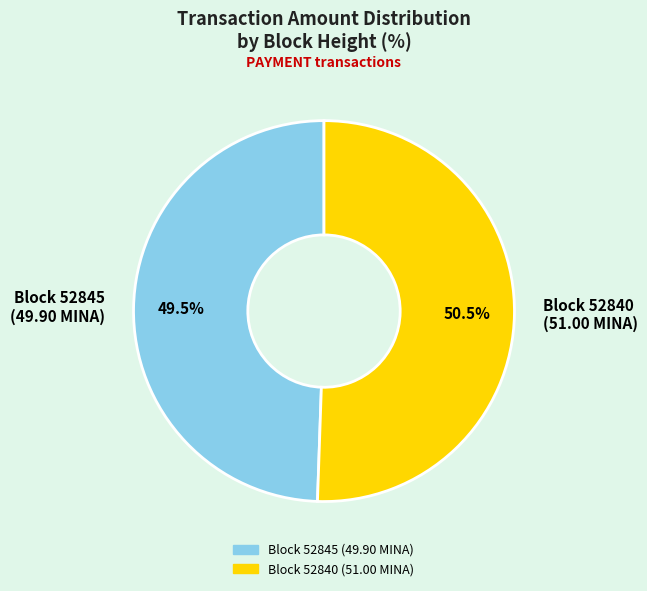

What is the largest slice in the pie chart?

Block 52840 (51.00 MINA)